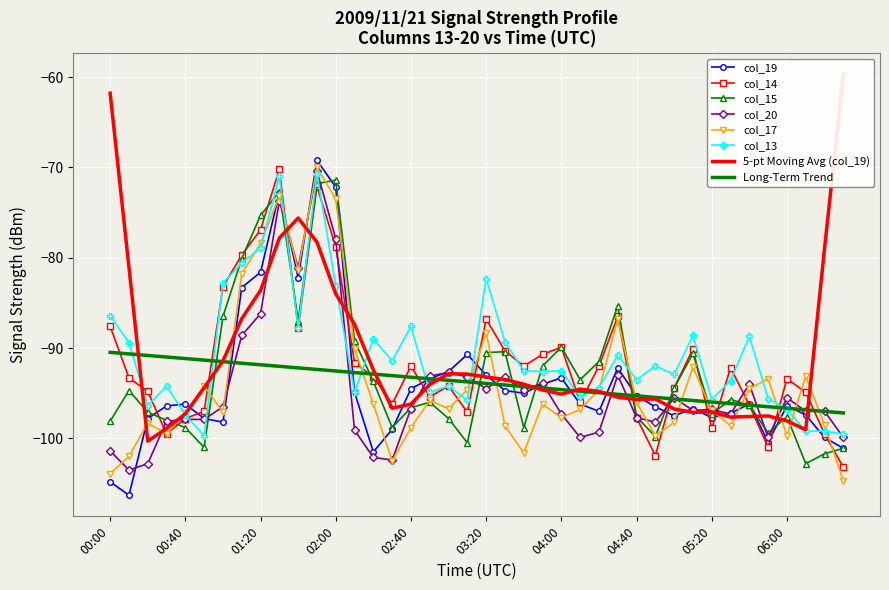

At which label is col_13 closest to -85?

00:00